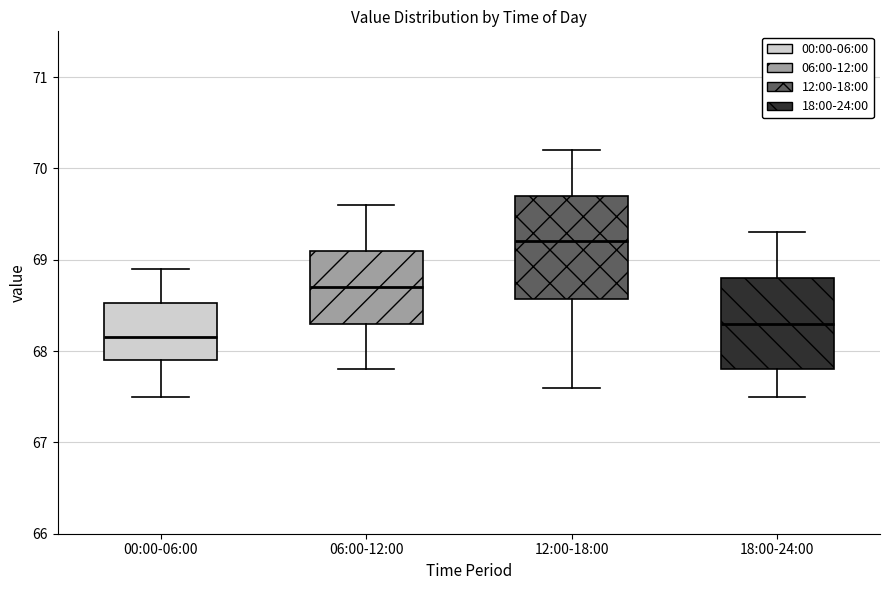

Which box is the tallest, from its lower edge to its upper edge?

12:00-18:00